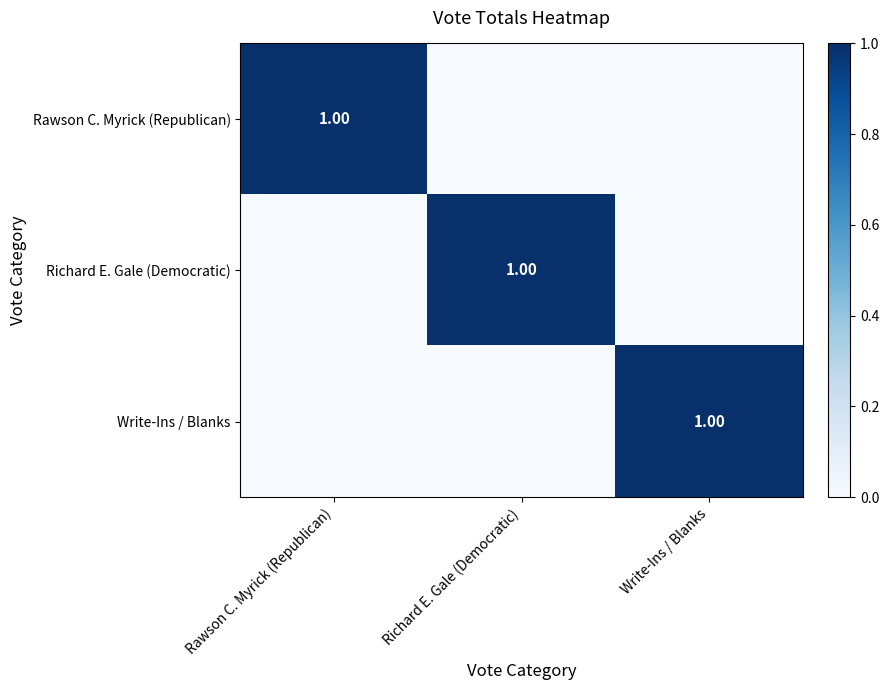

At which label does Write-Ins / Blanks reach its minimum?

Rawson C. Myrick (Republican)